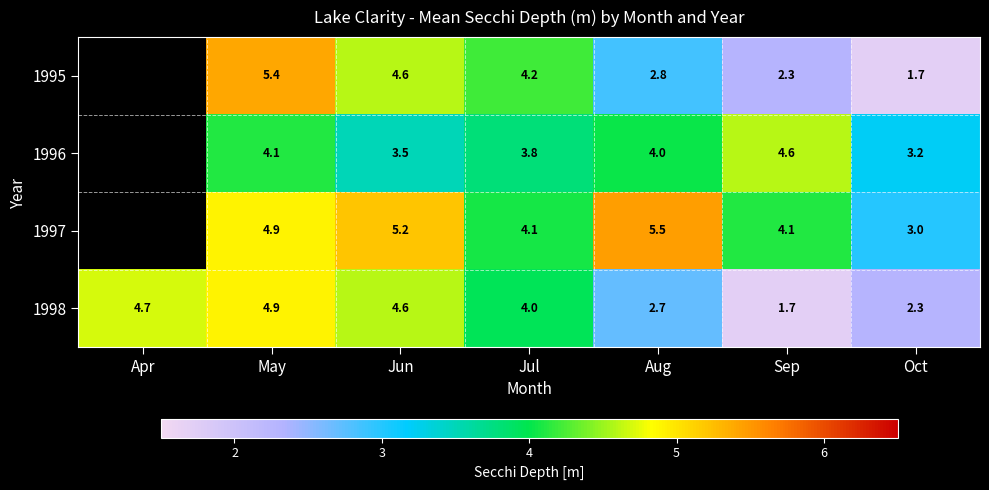

At which label is 1998 closest to 3?

Aug